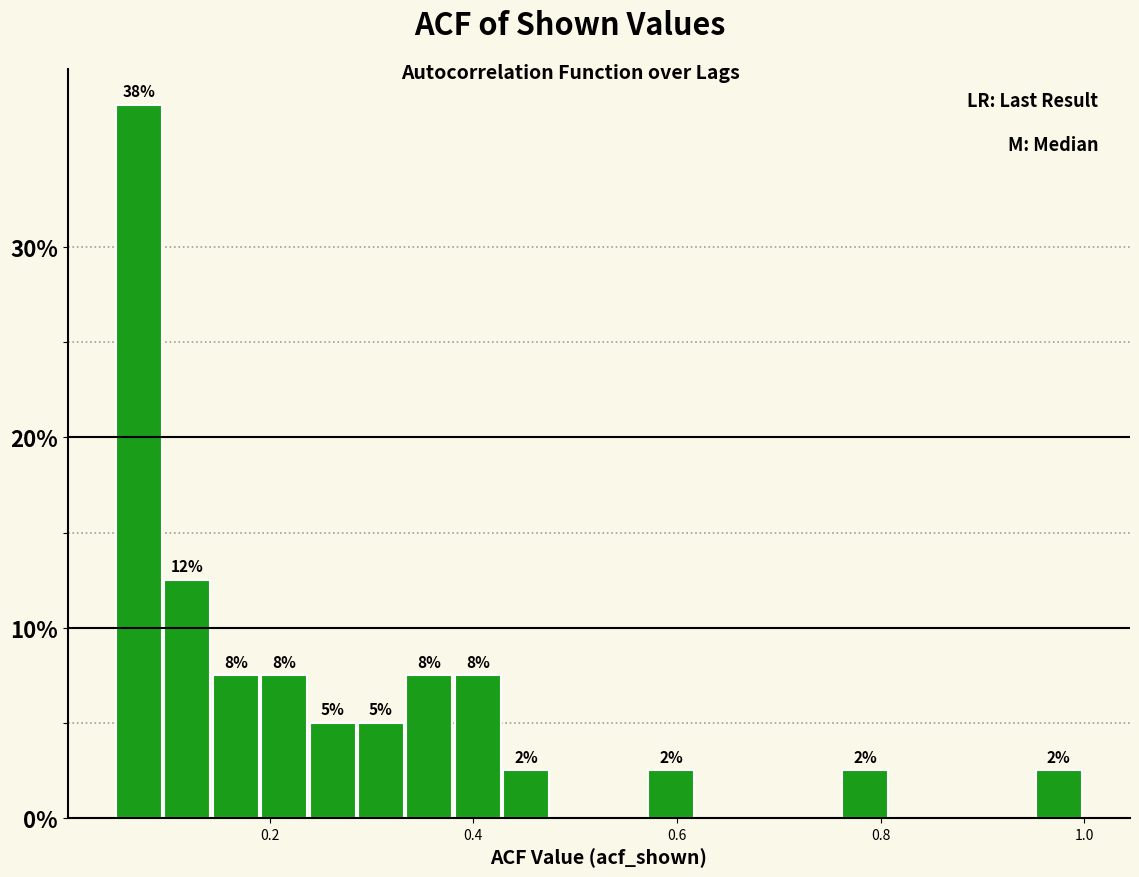

Read against the x-axis, roughly where is the centre of the tallest bar?

0.08